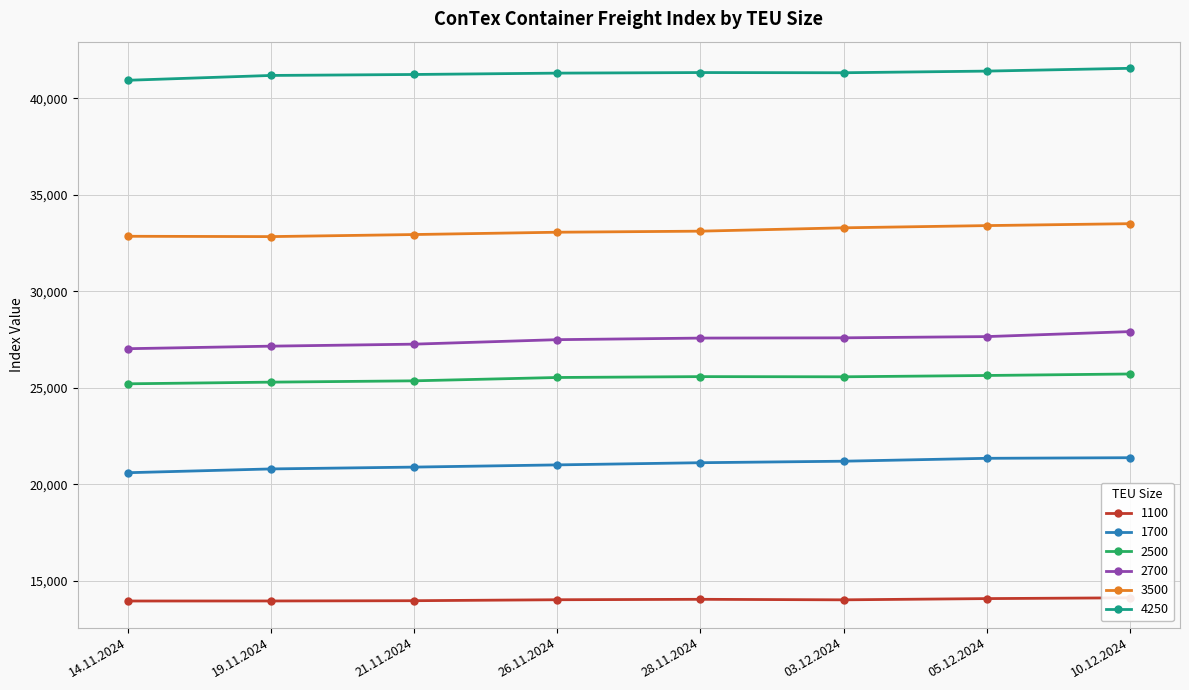

Is this an area chart (filled region under the line)?

No